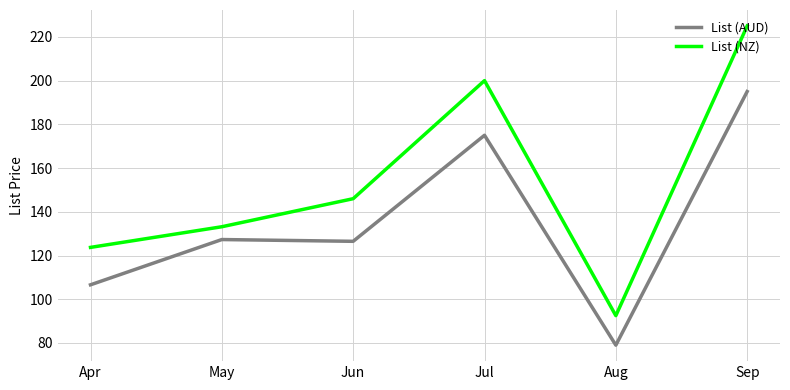

At which label does List (AUD) reach its minimum?

Aug